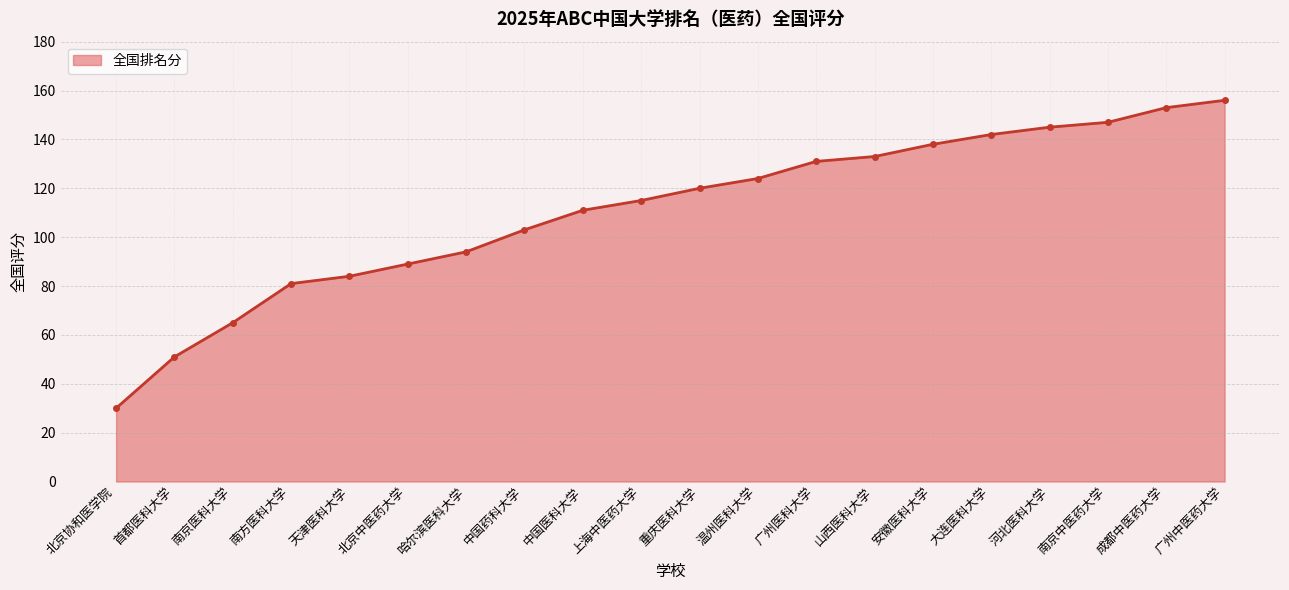

What is the ratio of the value at 河北医科大学 to the value at 南方医科大学?

1.8